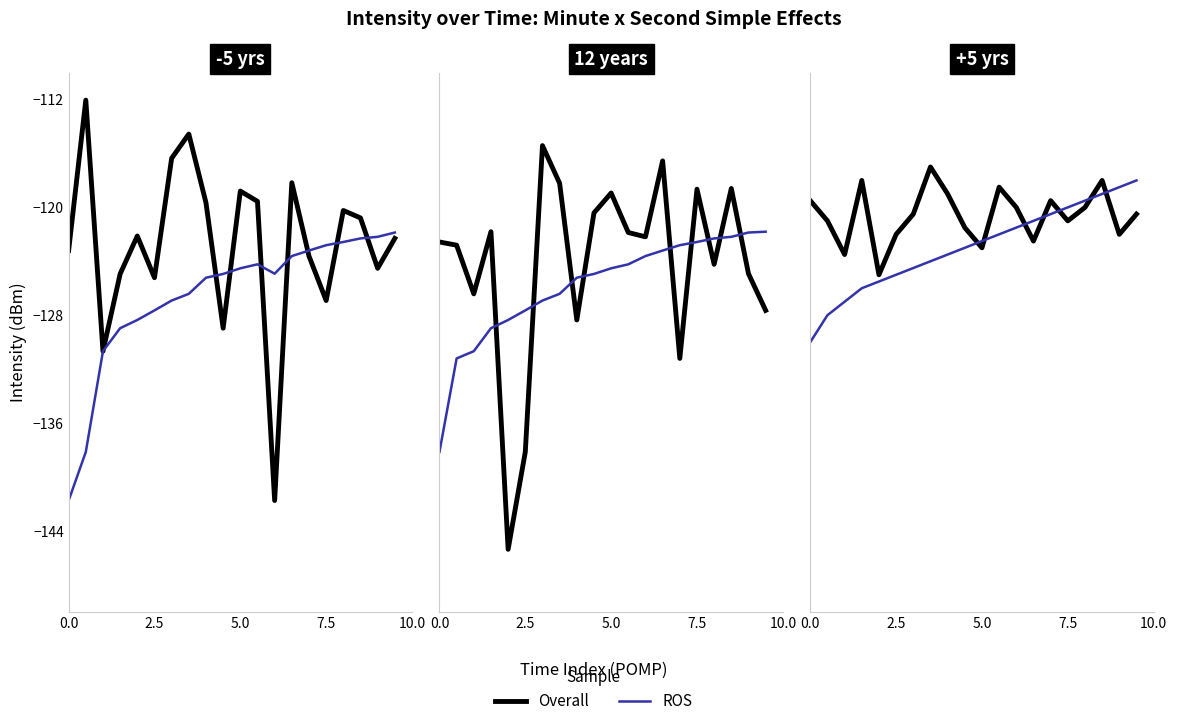

What is the average value of the ROS series?

-123.0